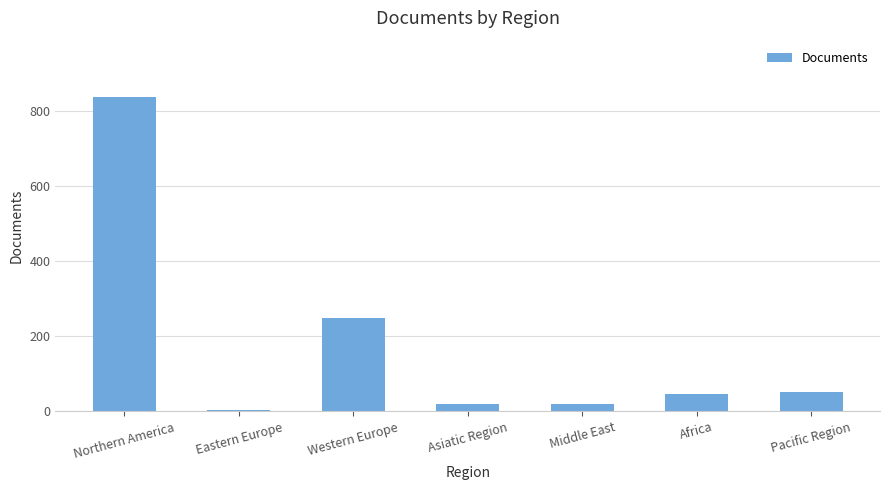

What is the smallest value displayed?

4